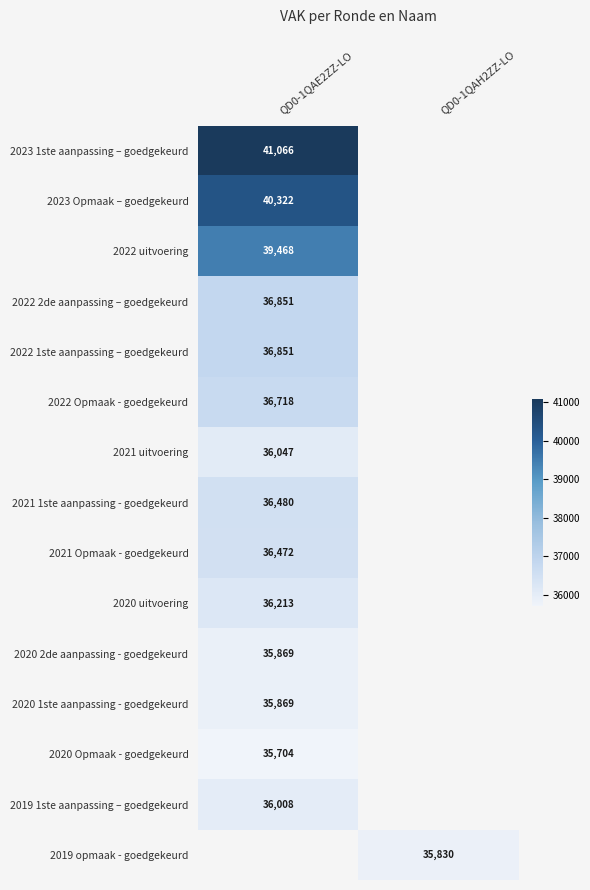

The value of 2021 uitvoering at QD0-1QAE2ZZ-LO is 36047. True or false?

True